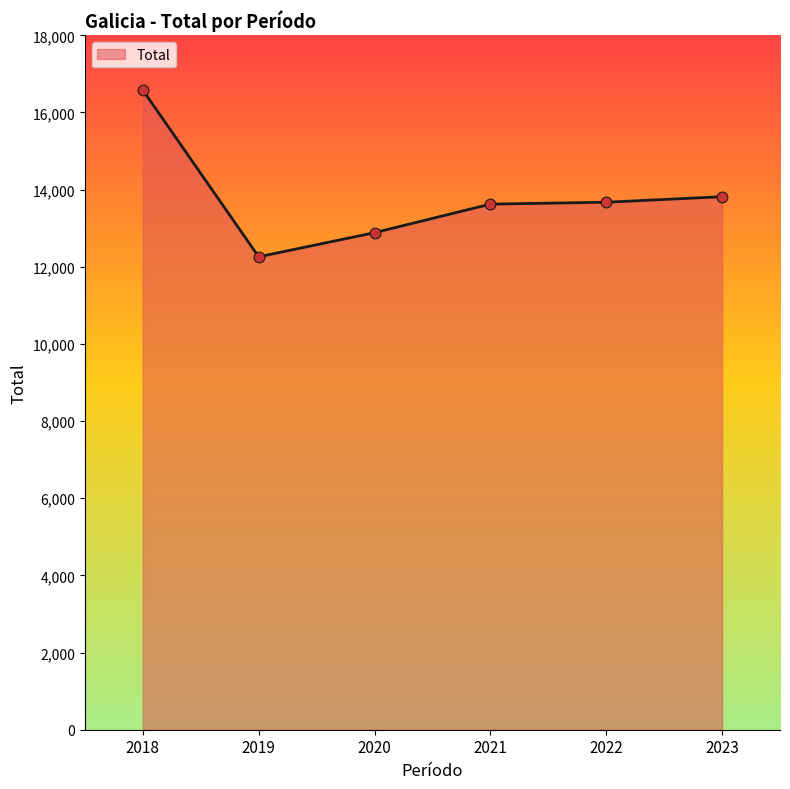

What is the change in value from 2019 to 2022?

+1414